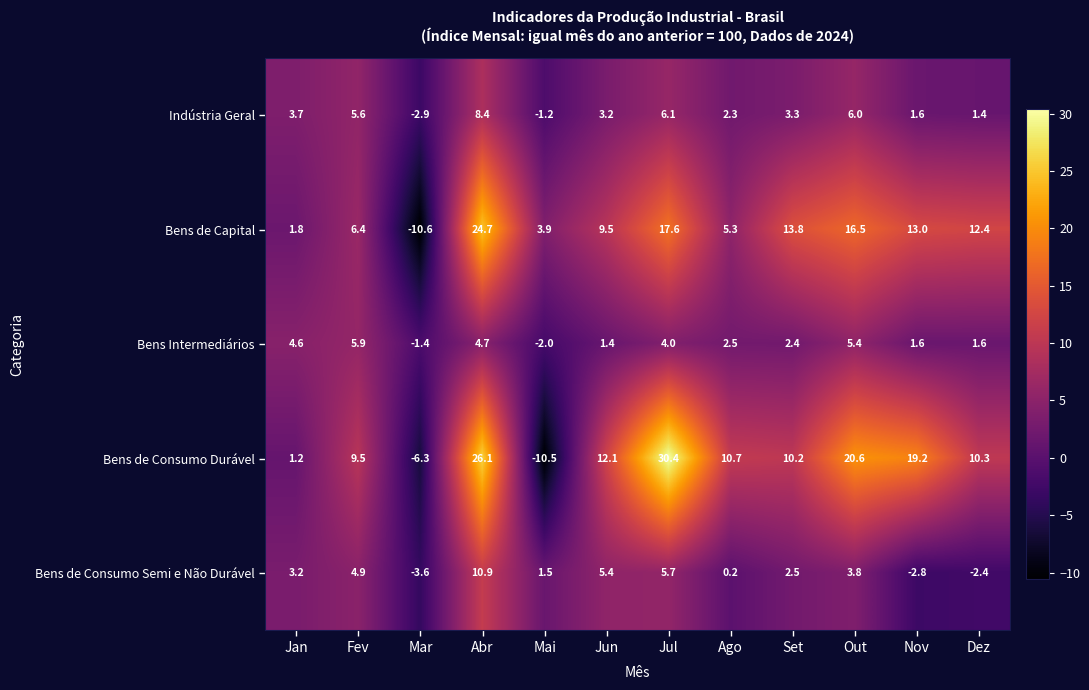

The Bens de Capital series shows 6.1 at Abr. True or false?

False